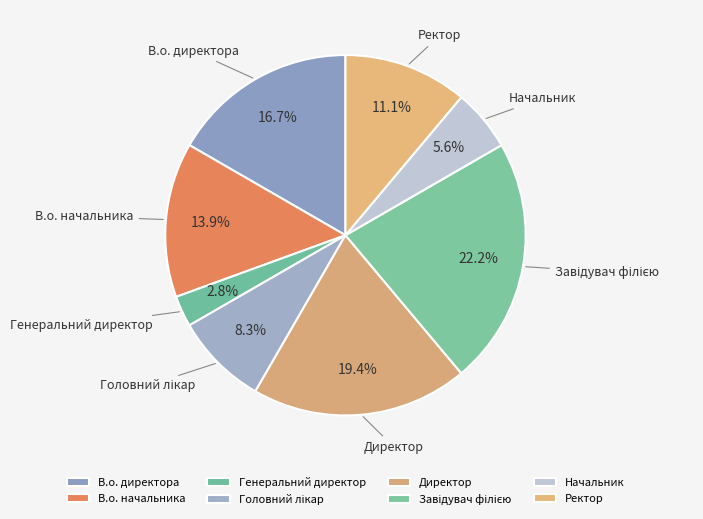

Does any single category account for the majority?

No